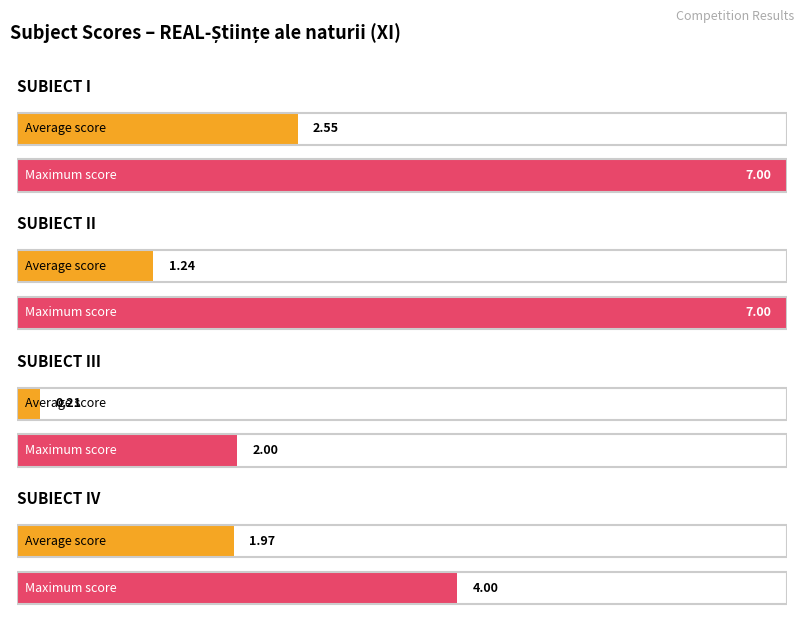

At which label does Average utilization reach its minimum?

SUBIECT III avg count